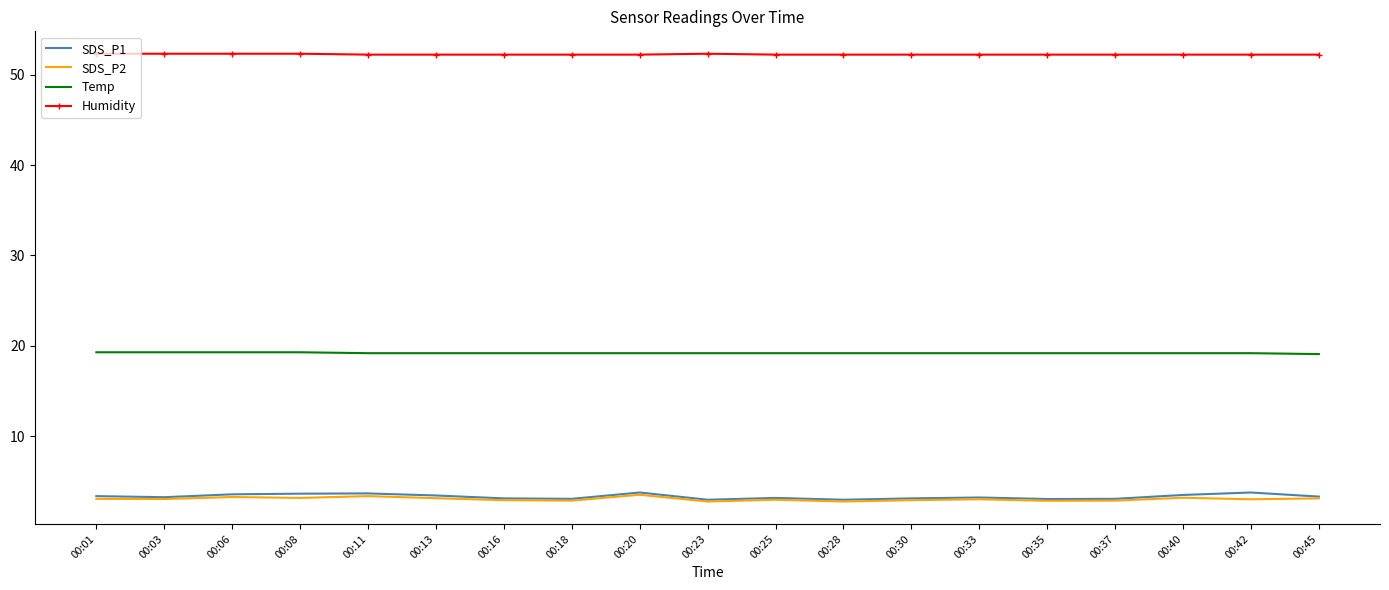

The SDS_P2 series shows 5.4 at 00:06. True or false?

False